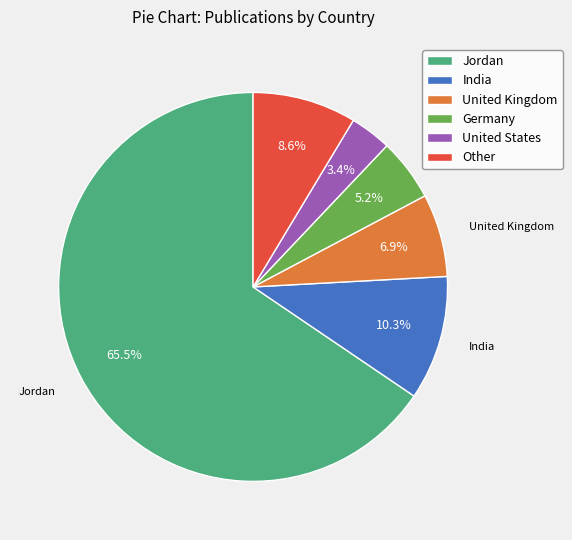

Which slice is the smallest?

United States